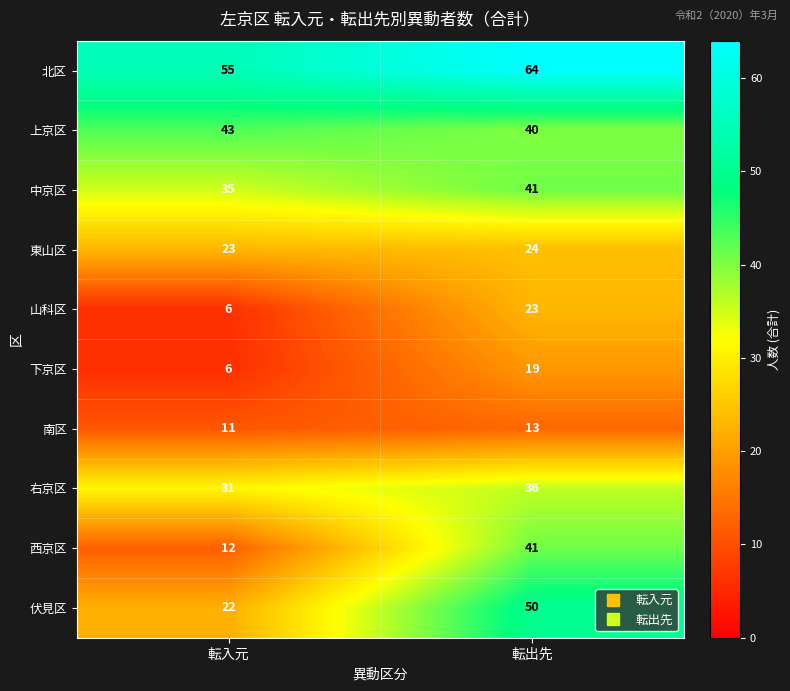

Which series changed the most between 転入元 and 転出先?

西京区